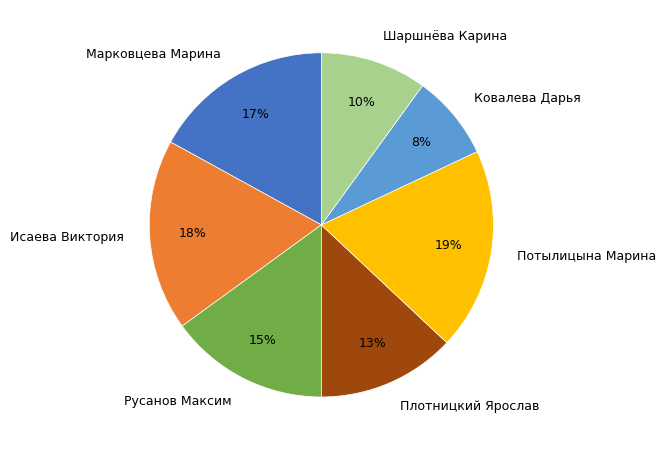

Is there a majority slice in this chart?

No